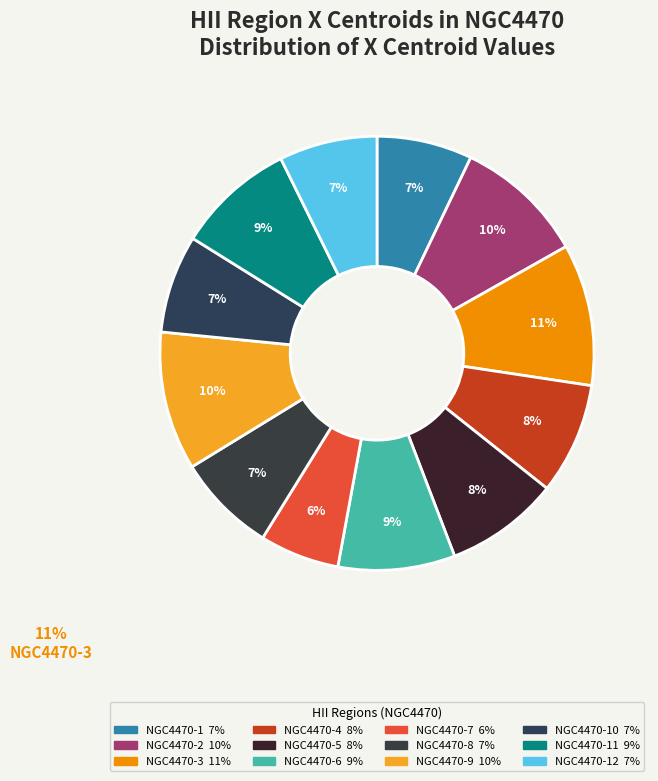

Which has a higher value, NGC4470-10 or NGC4470-1?

NGC4470-10